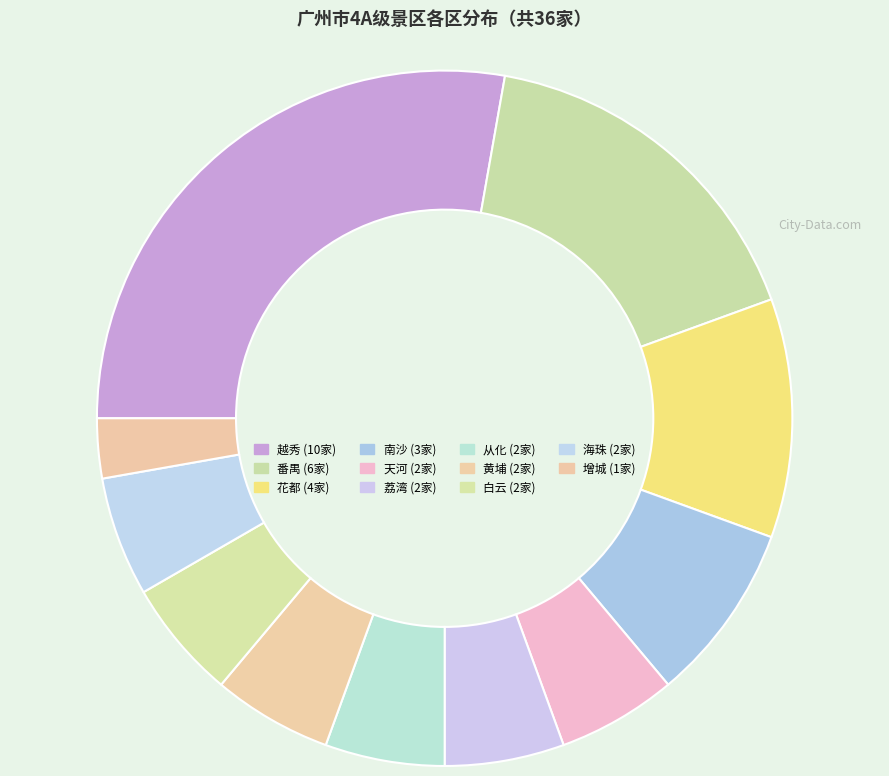

Count the number of slices in the pie.

11